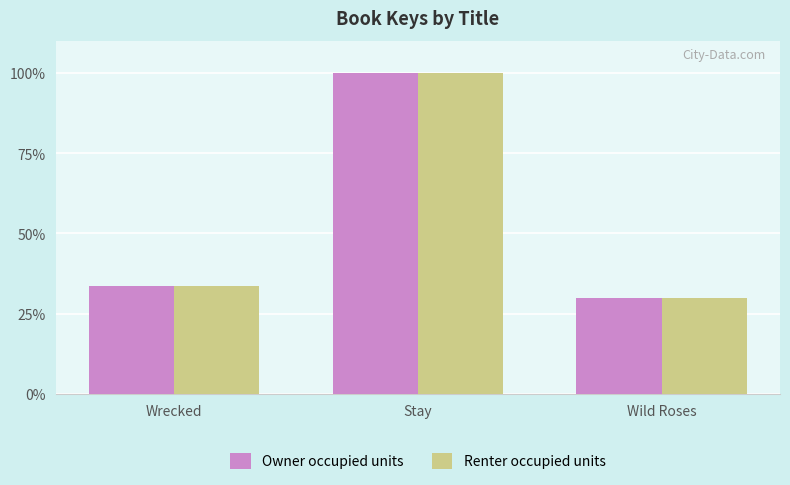

Which label corresponds to the smallest value in the chart?

Wild Roses